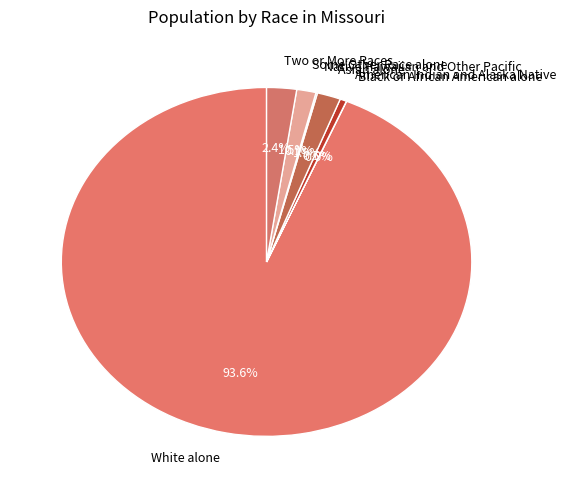

Is the sum of White alone and Asian alone greater than half?

Yes